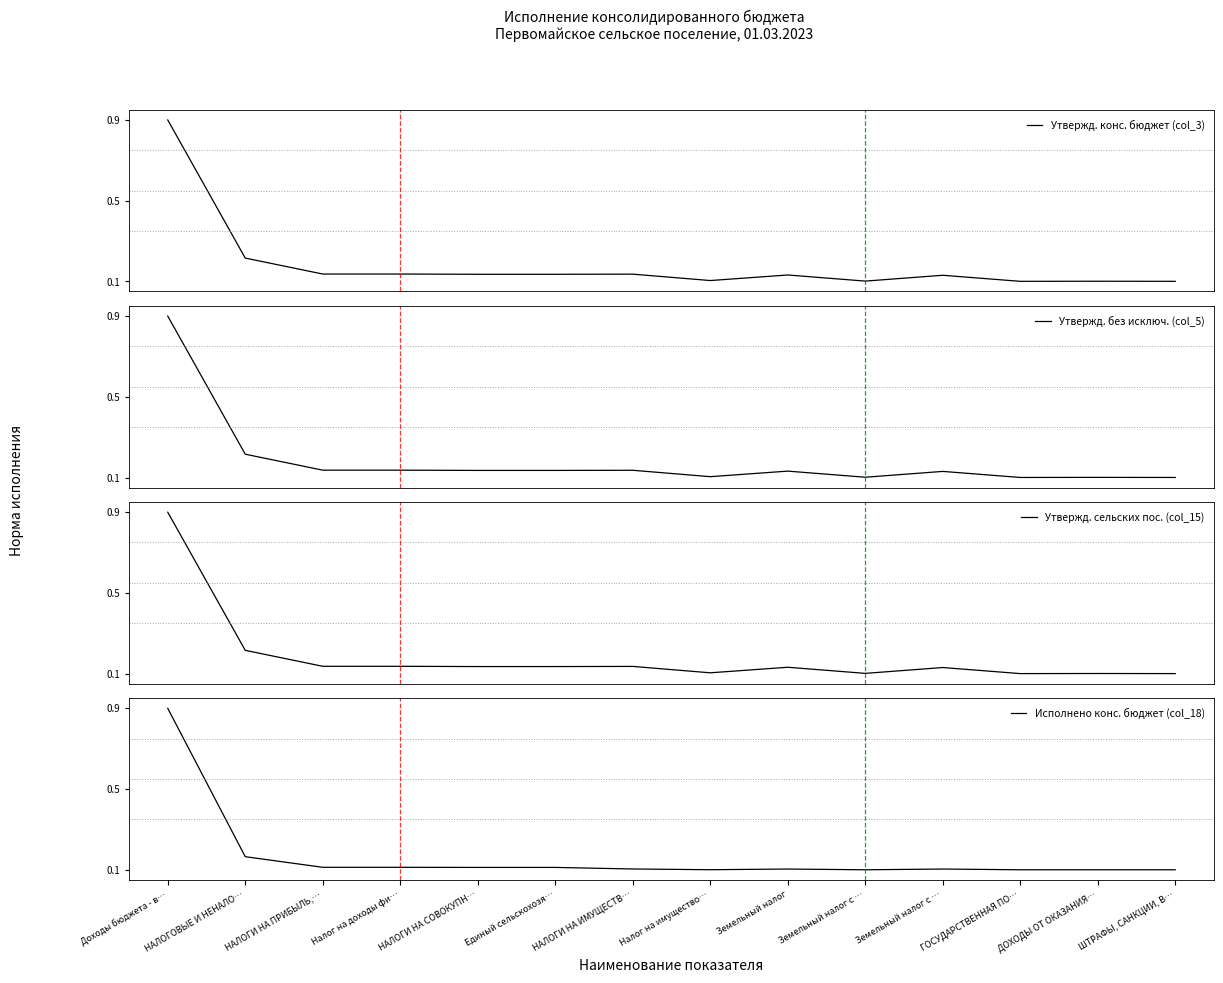

Reading left to right, what are all the values shown in this chart?

Утвержд. конс. бюджет (col_3): 0.9	0.2	0.1	0.1	0.1	0.1	0.1	0.1	0.1	0.1	0.1	0.1	0.1	0.1
Утвержд. без исключ. (col_5): 0.9	0.2	0.1	0.1	0.1	0.1	0.1	0.1	0.1	0.1	0.1	0.1	0.1	0.1
Утвержд. сельских пос. (col_15): 0.9	0.2	0.1	0.1	0.1	0.1	0.1	0.1	0.1	0.1	0.1	0.1	0.1	0.1
Исполнено конс. бюджет (col_18): 0.9	0.2	0.1	0.1	0.1	0.1	0.1	0.1	0.1	0.1	0.1	0.1	0.1	0.1